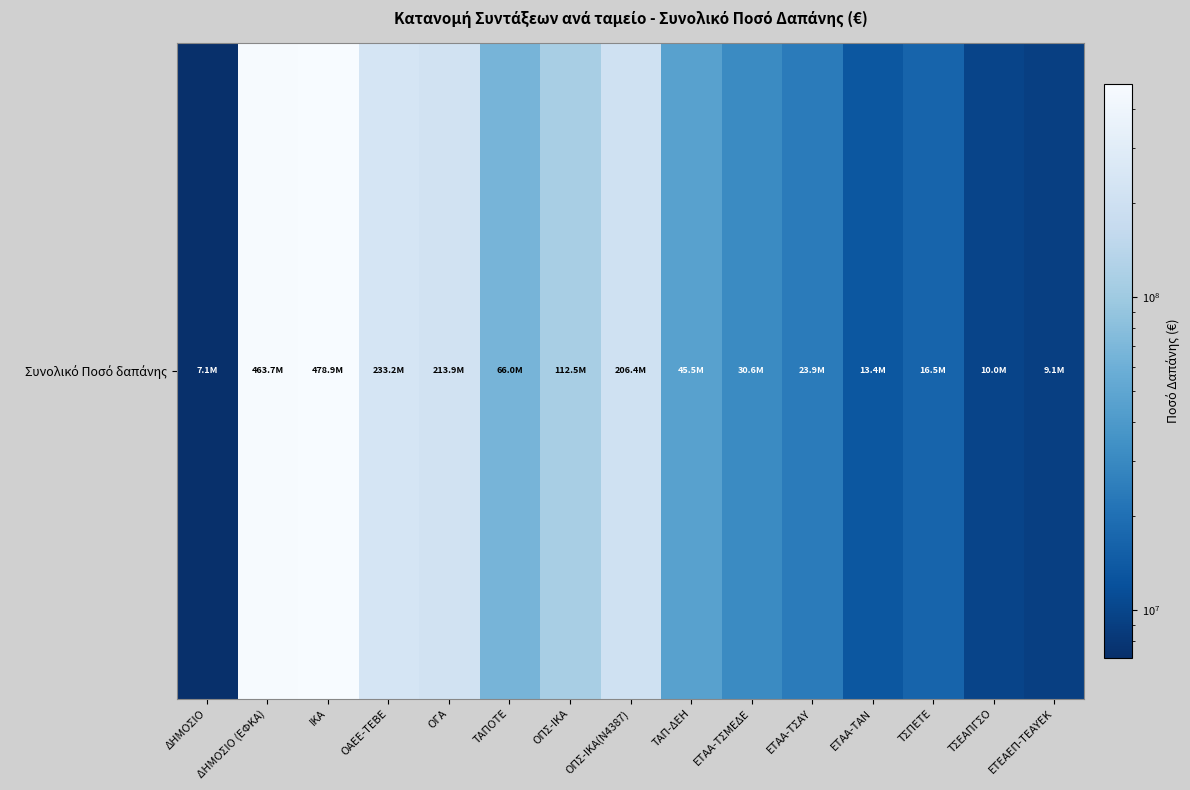

List the labels in order of value, largest first.

ΙΚΑ, ΔΗΜΟΣΙΟ (ΕΦΚΑ), ΟΑΕΕ-ΤΕΒΕ, ΟΓΑ, ΟΠΣ-ΙΚΑ(Ν4387), ΟΠΣ-ΙΚΑ, ΤΑΠΟΤΕ, ΤΑΠ-ΔΕΗ, ΕΤΑΑ-ΤΣΜΕΔΕ, ΕΤΑΑ-ΤΣΑΥ, ΤΣΠΕΤΕ, ΕΤΑΑ-ΤΑΝ, ΤΣΕΑΠΓΣΟ, ΕΤΕΑΕΠ-ΤΕΑΥΕΚ, ΔΗΜΟΣΙΟ